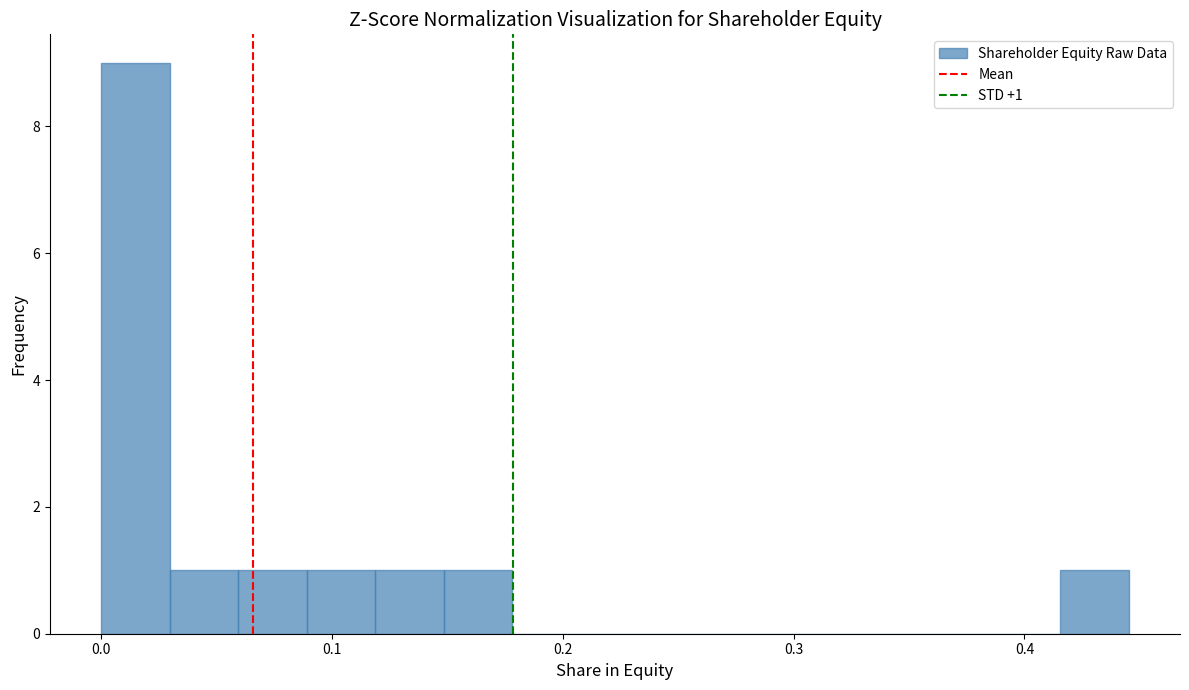

Read against the x-axis, roughly where is the centre of the tallest bar?

0.01